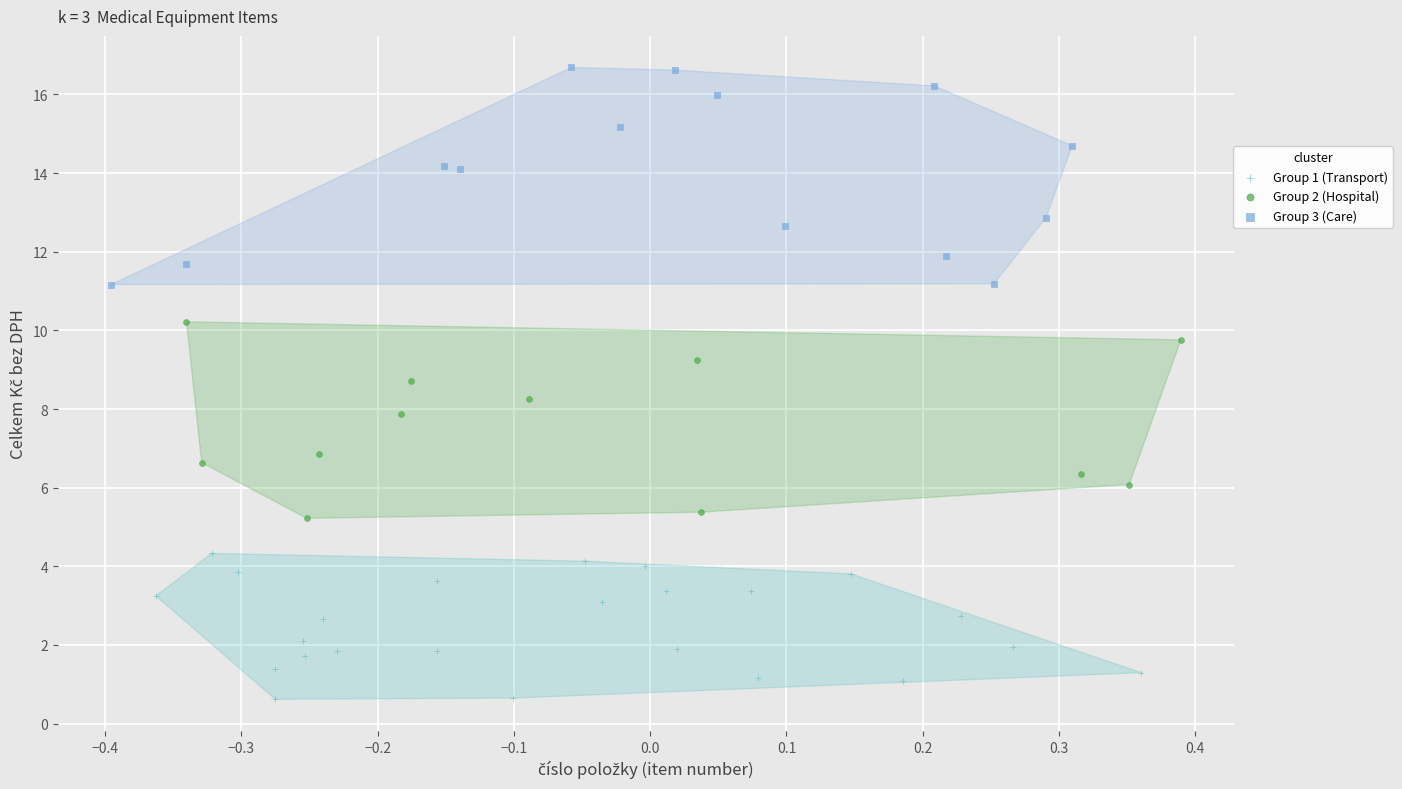

Which series contains the highest Y value?

Group 3 (Care)